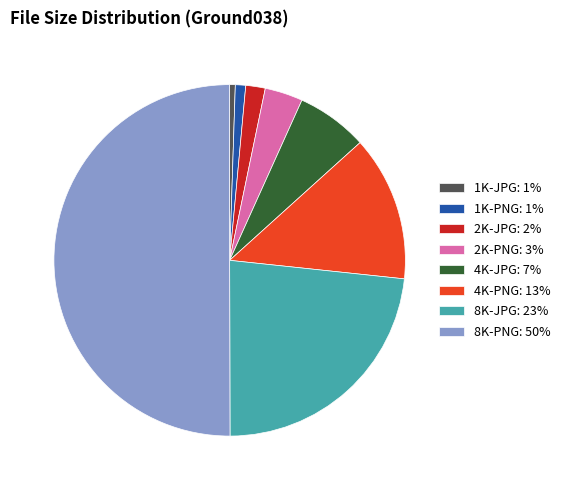

Is it true that 4K-PNG: 13% is 27% of the pie?

False